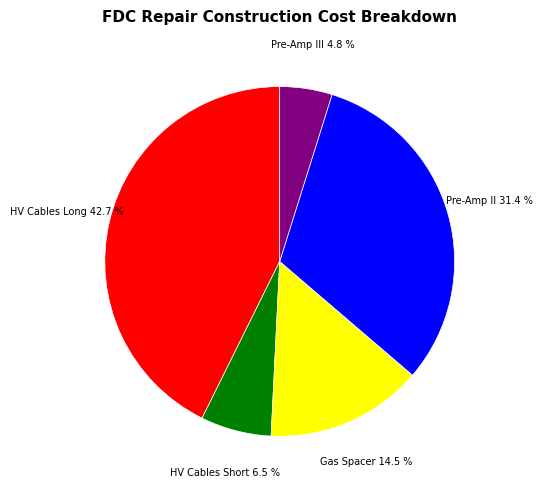

To the nearest percent, what is the difference between the largest and smallest slice percentages?

38%